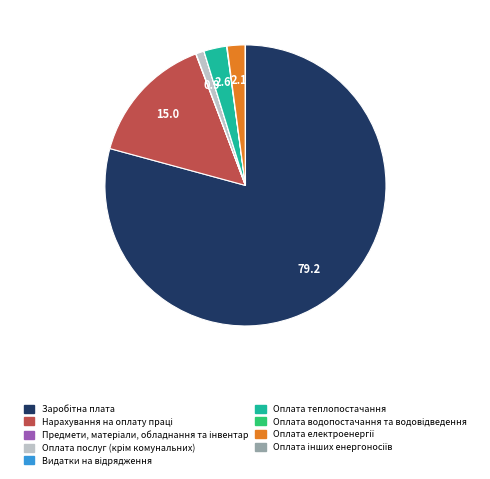

Does any single category account for the majority?

Yes